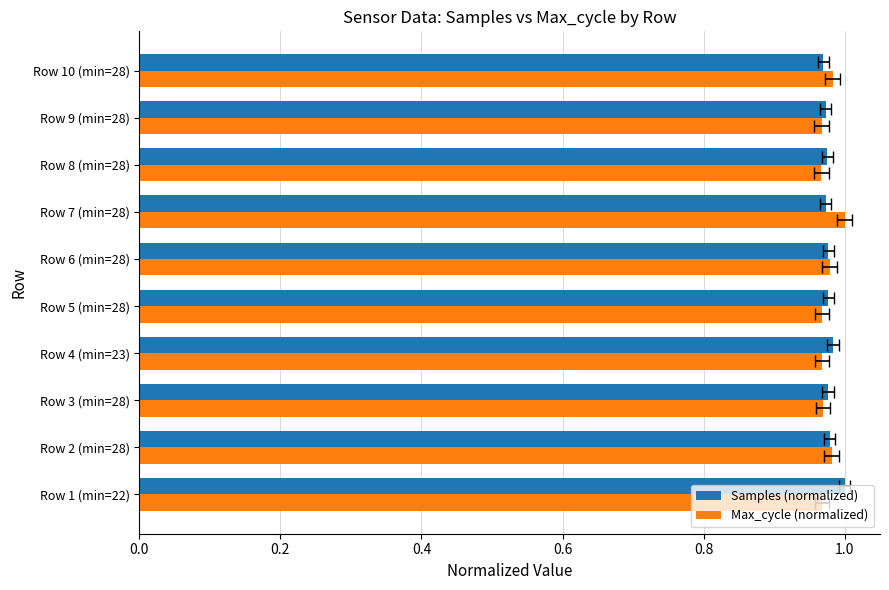

Which series has the largest range (max minus min)?

Max_cycle (normalized)